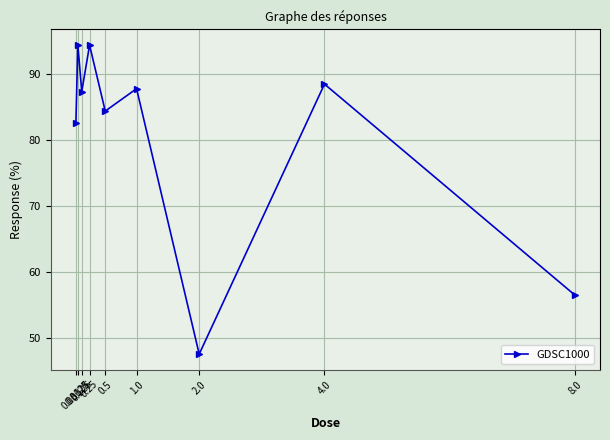

How many points are higher than both their immediate neighbors (excluding endpoints)?

4